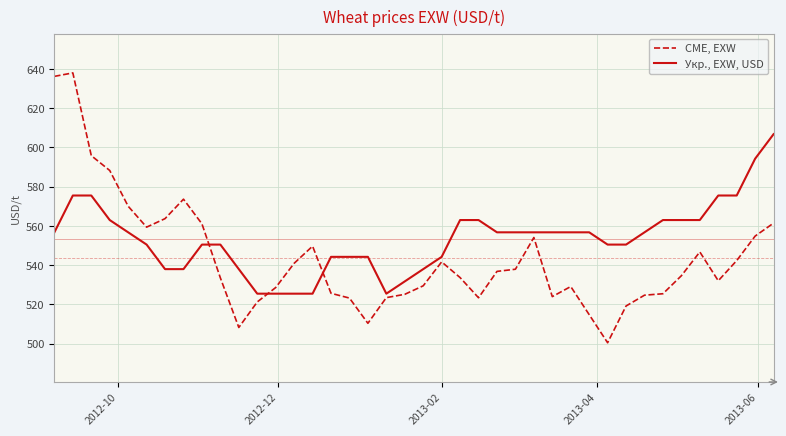

How many distinct data groups are displayed?

2